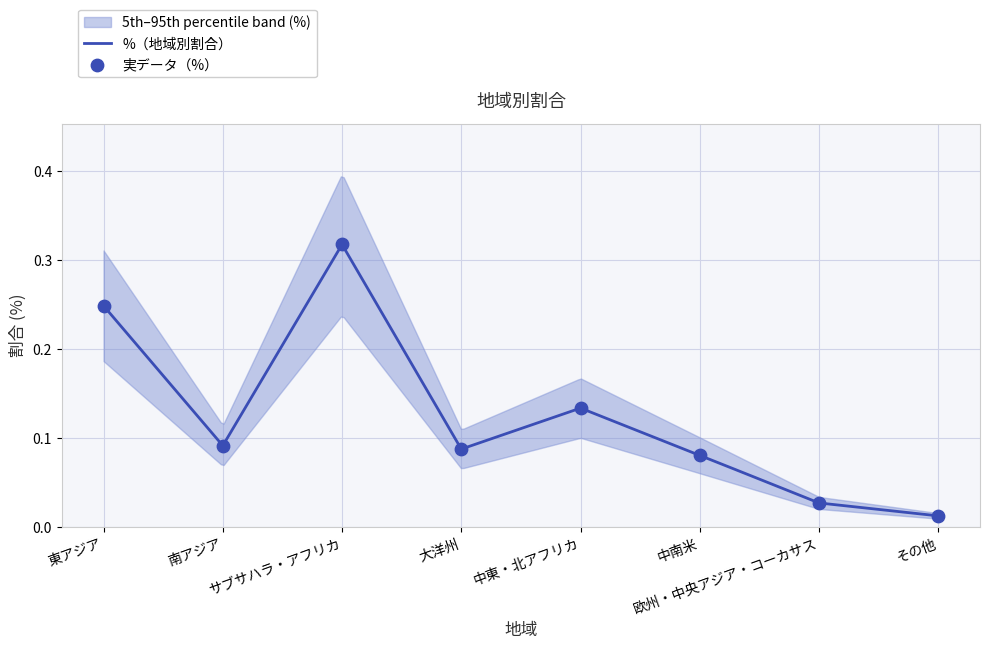

What is the change in value from サブサハラ・アフリカ to その他?

-0.3